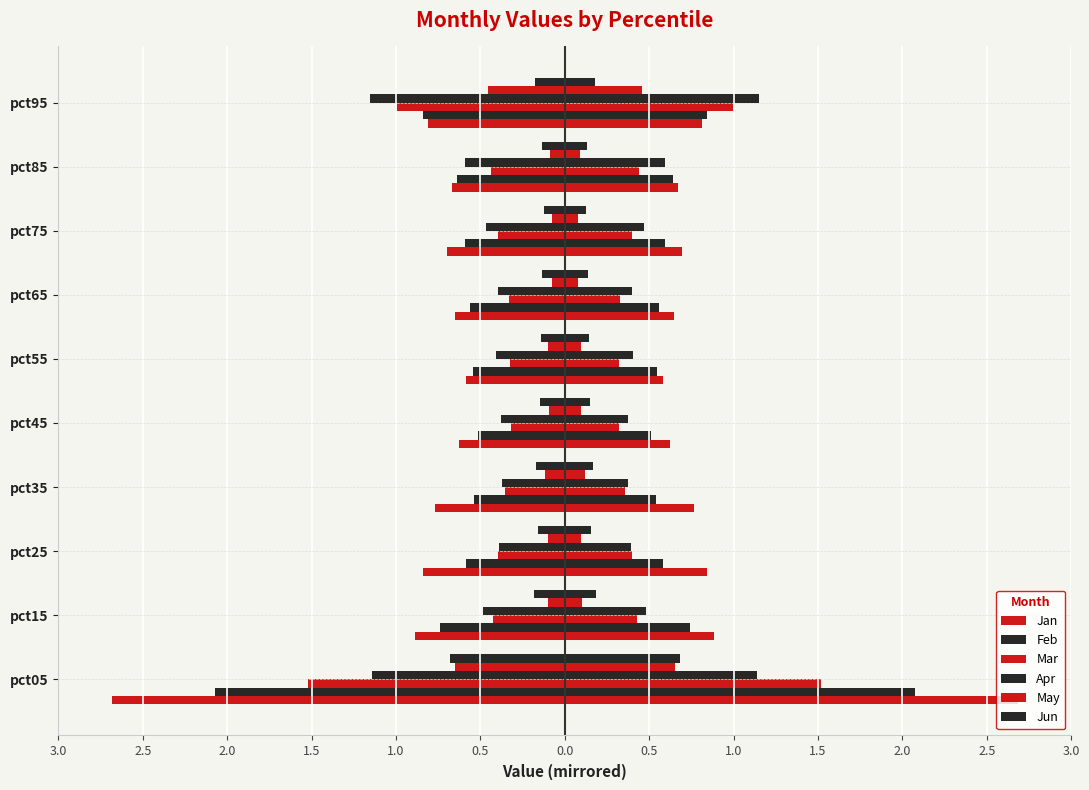

The Jun series shows 0.3 at pct15. True or false?

False